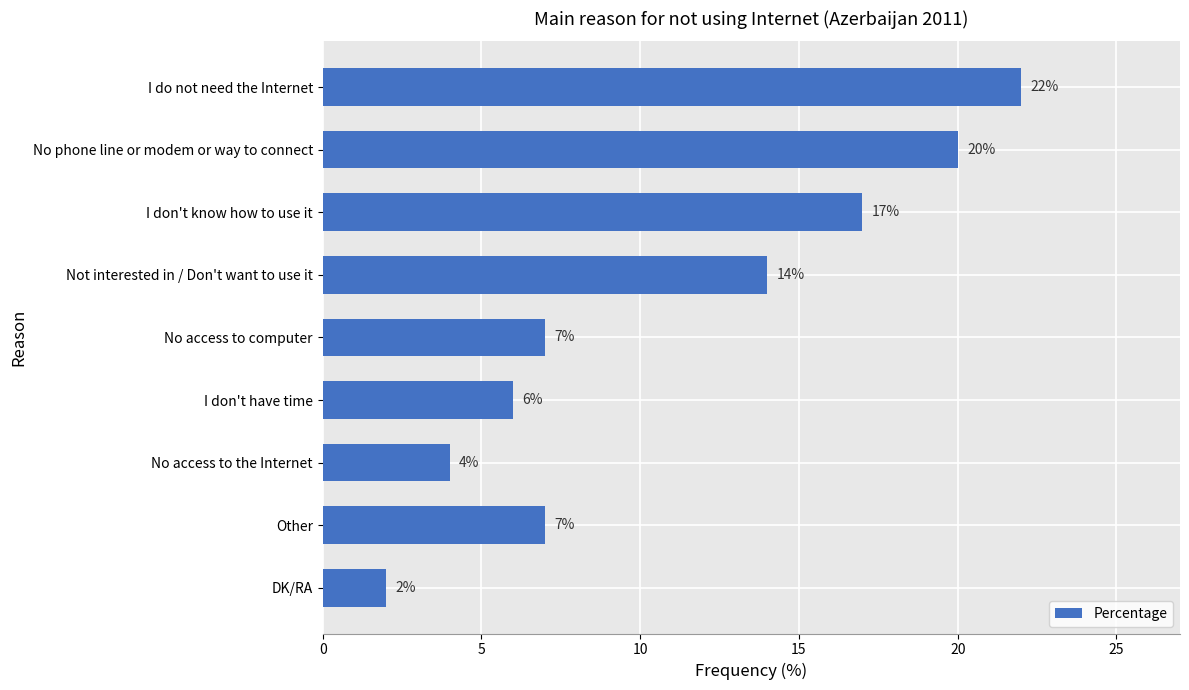

What is the difference between the maximum and minimum values?

20